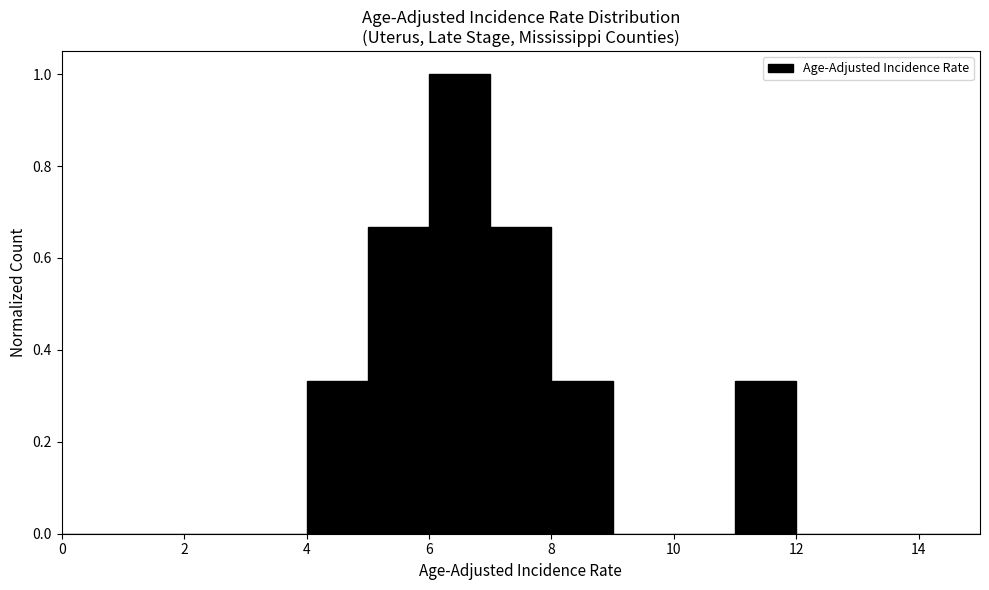

Which range on the x-axis has the tallest bar?

6 to 7